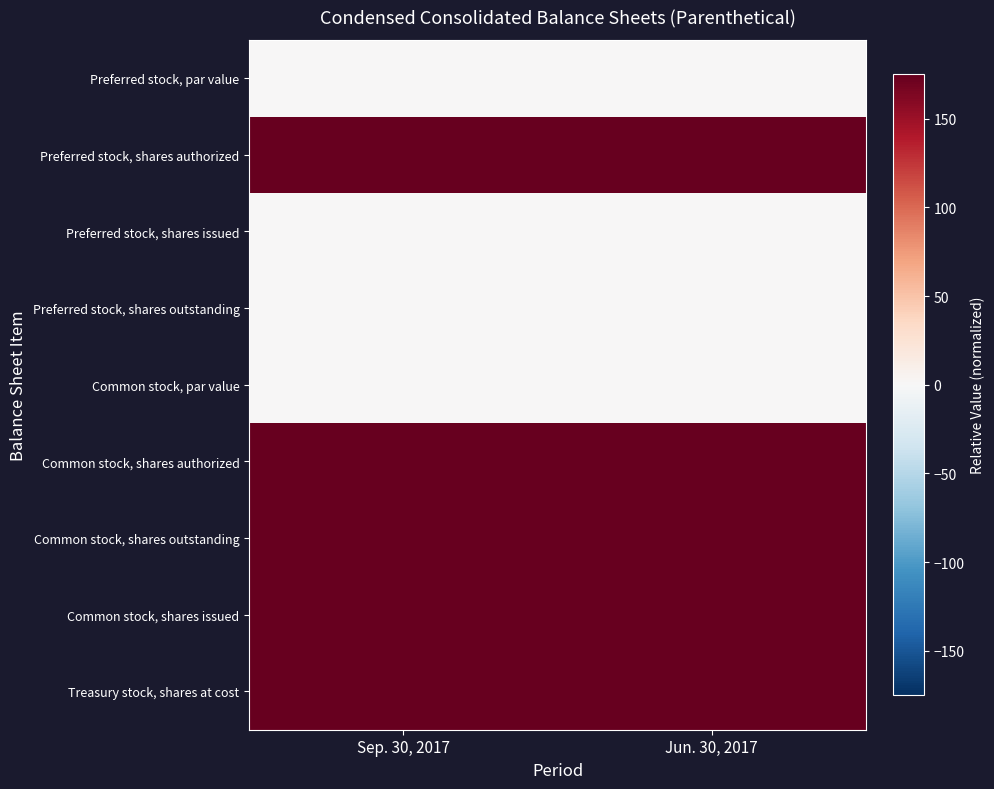

How many series are shown in this chart?

9